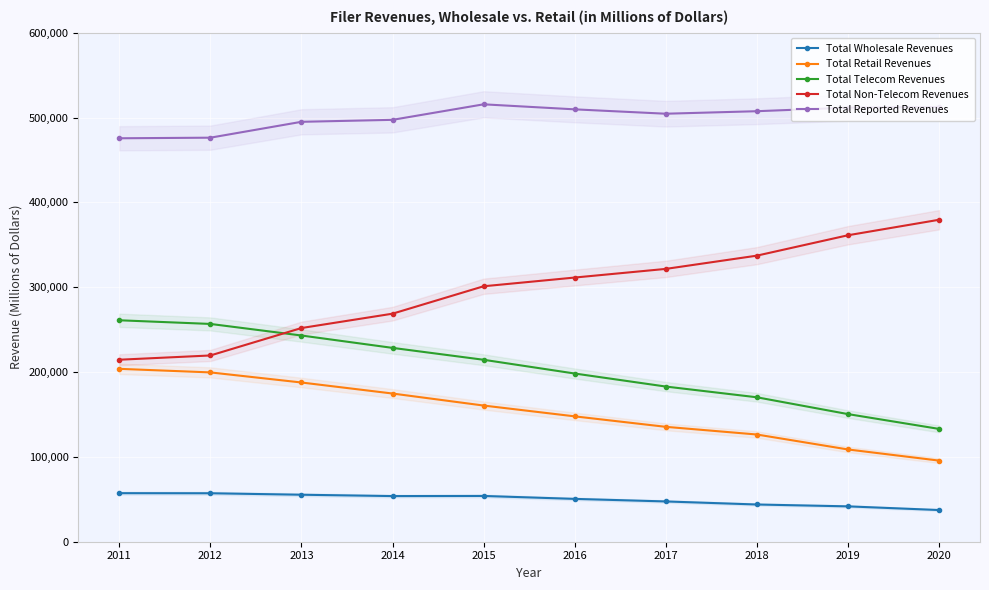

What are all the series names shown in the legend?

Total Wholesale Revenues, Total Retail Revenues, Total Telecom Revenues, Total Non-Telecom Revenues, Total Reported Revenues